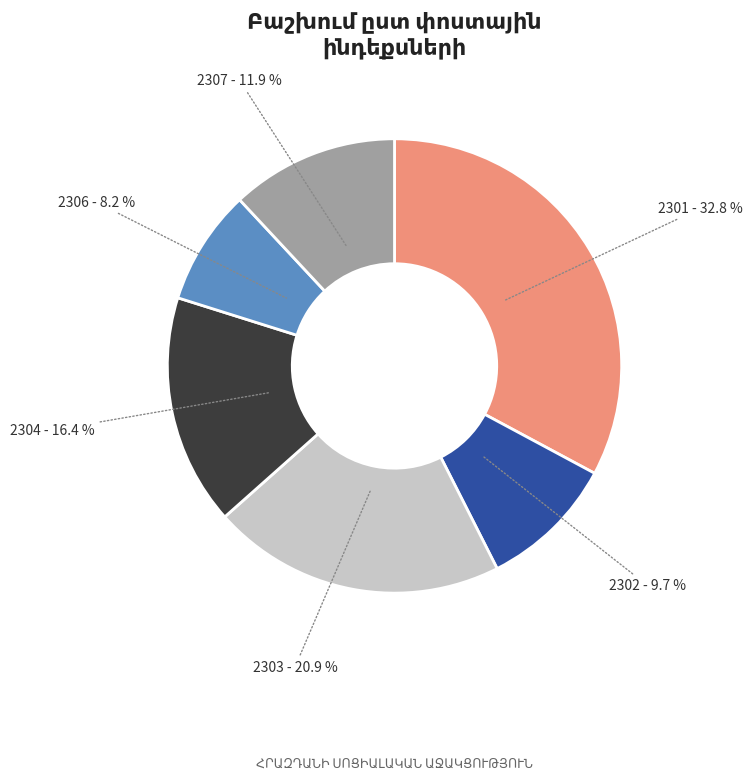

How many slices are in this pie chart?

6